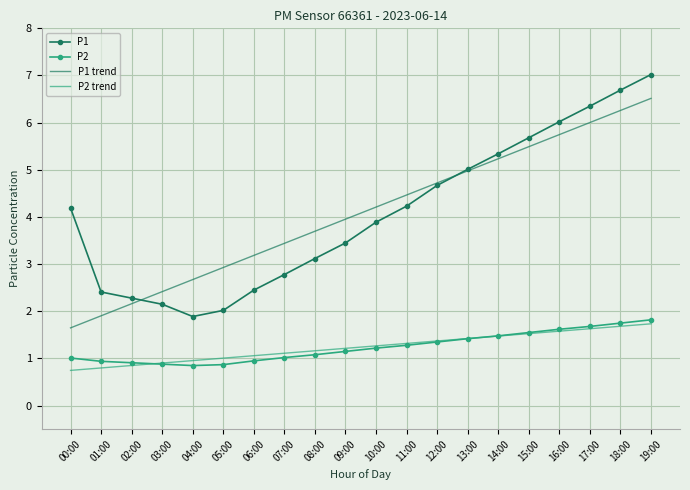

True or false: P2 and P1 intersect in this chart.

False